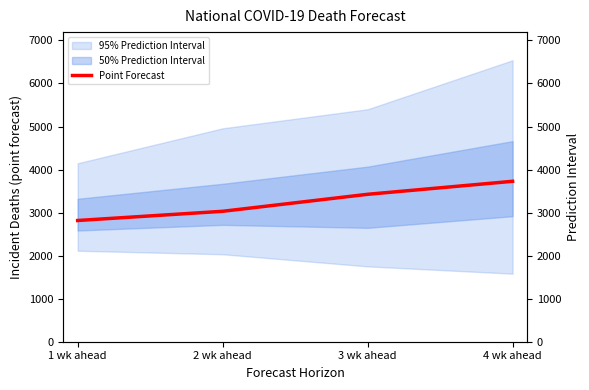

What value does the data have at 4 wk ahead, to the nearest 50?

3750